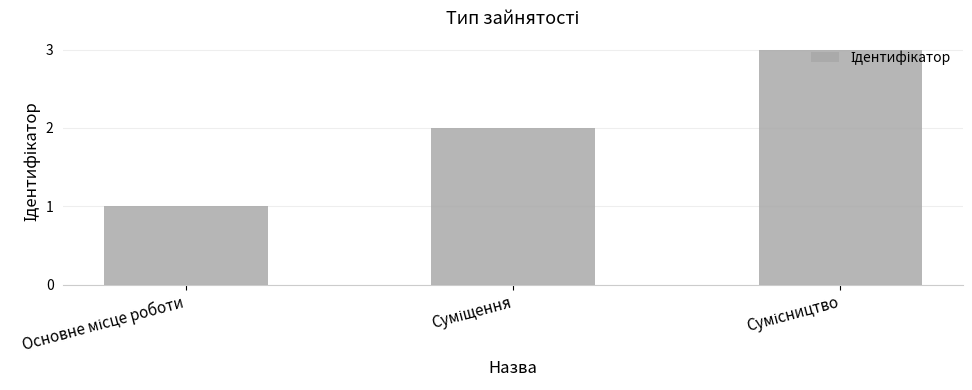

What is the maximum value shown in the chart?

3